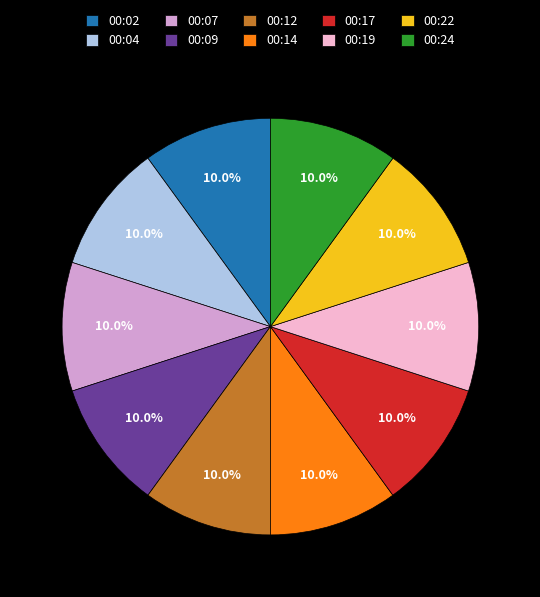

What is the ratio of the value at 00:24 to the value at 00:17?

1.0